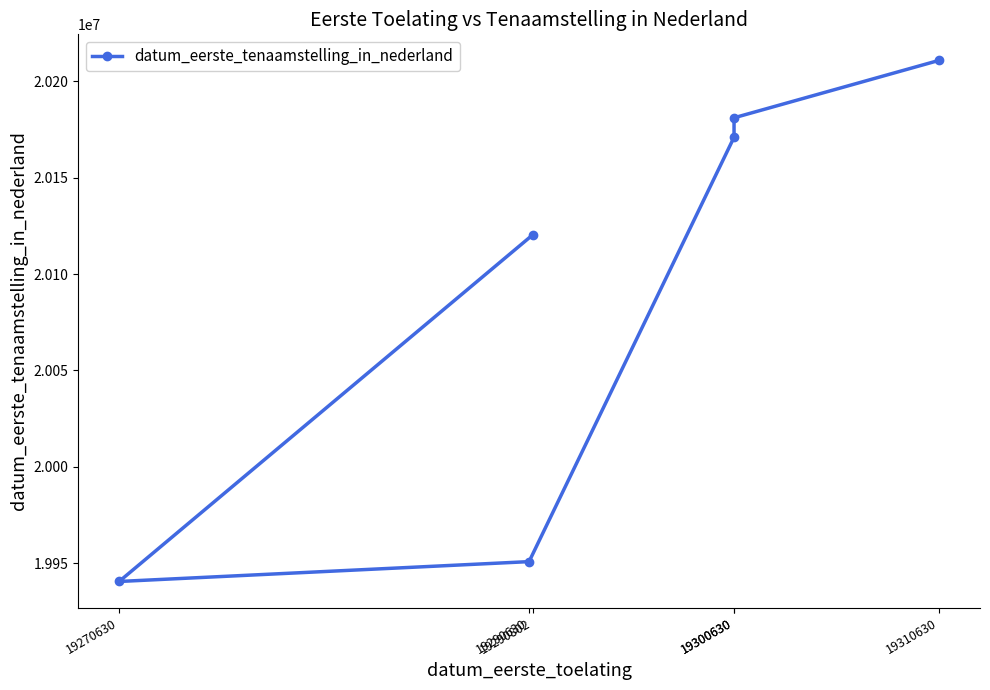

How many series are shown in this chart?

1